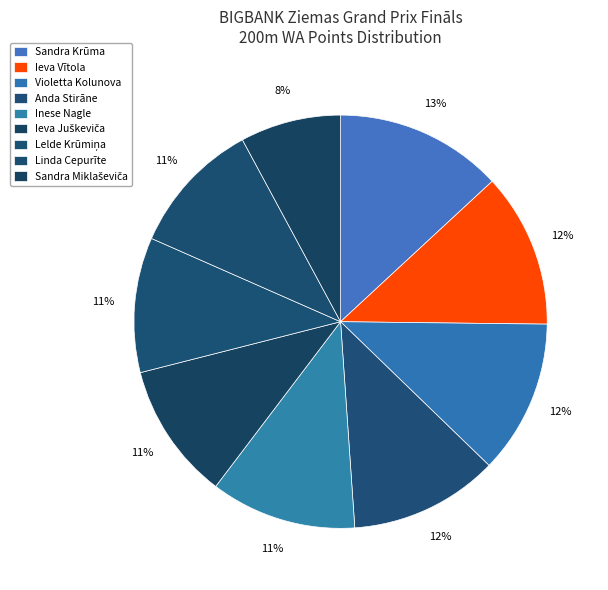

Is it true that Lelde Krūmiņa is 11% of the pie?

True